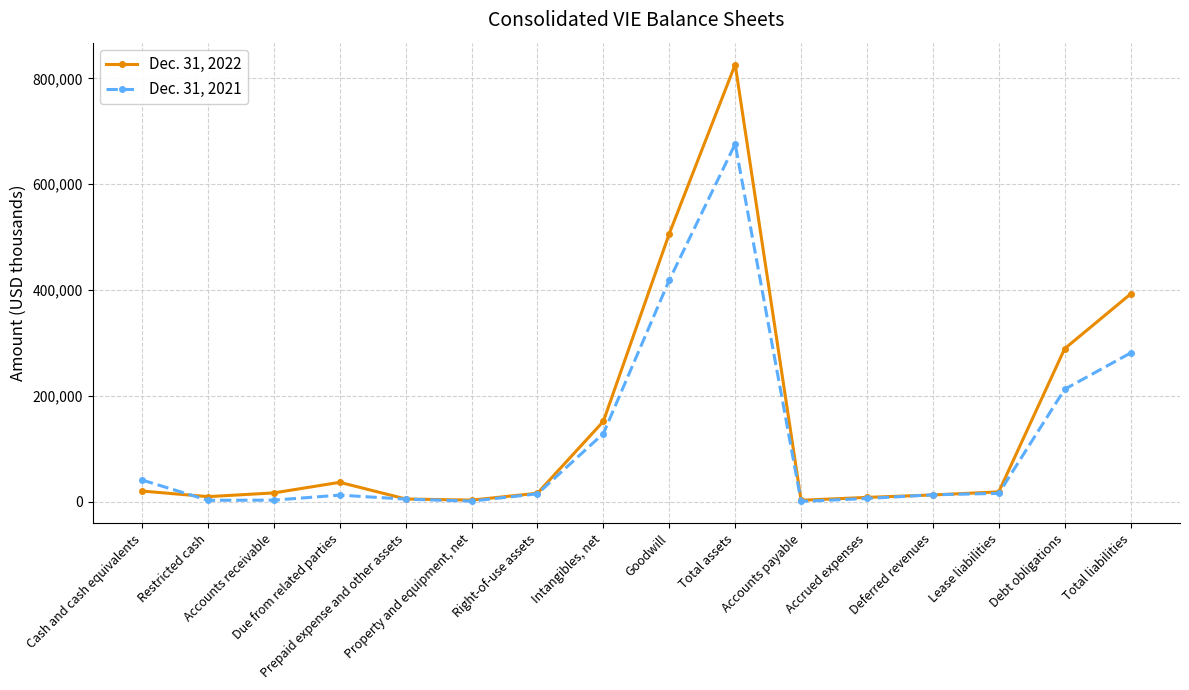

List the series in order of their overall mean, lowest first.

Dec. 31, 2021, Dec. 31, 2022